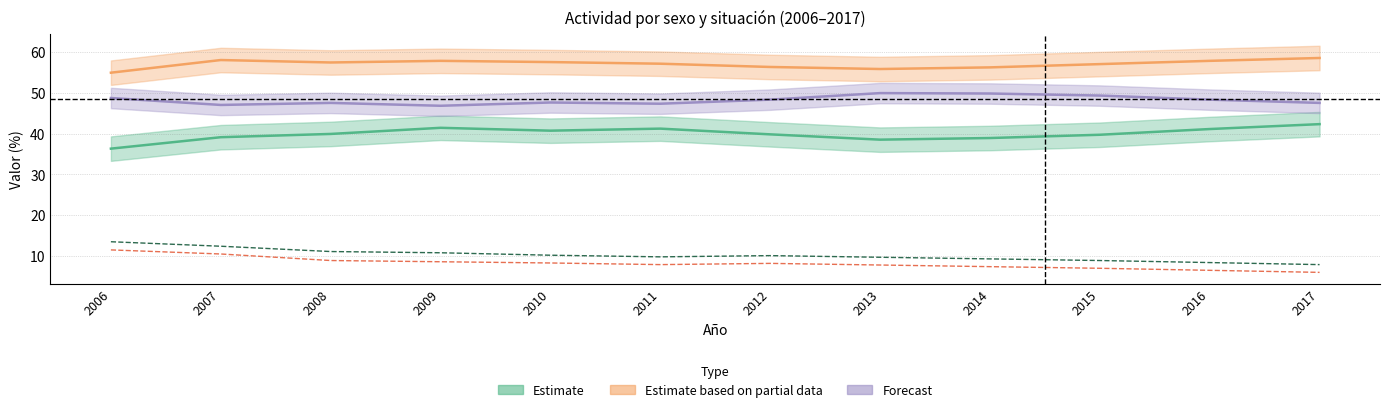

Does the chart display data point markers on the line(s)?

No